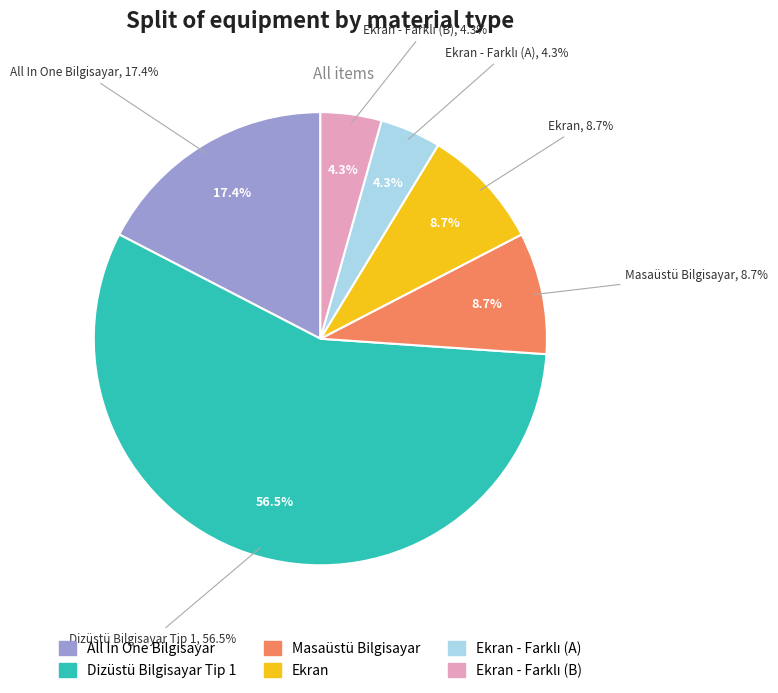

Count the number of slices in the pie.

6